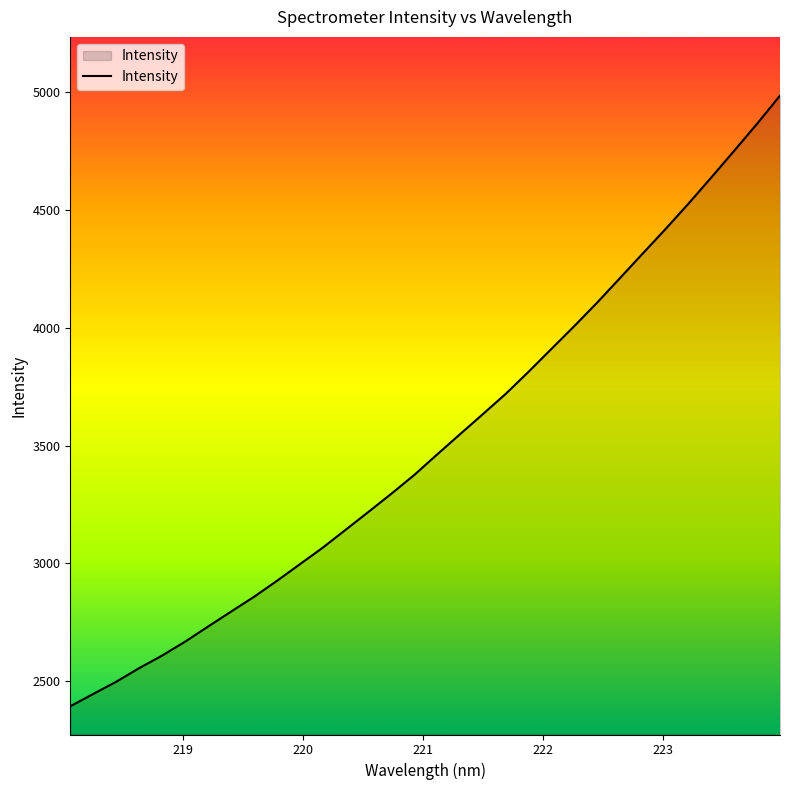

What is the difference between the maximum and minimum values?

2591.6